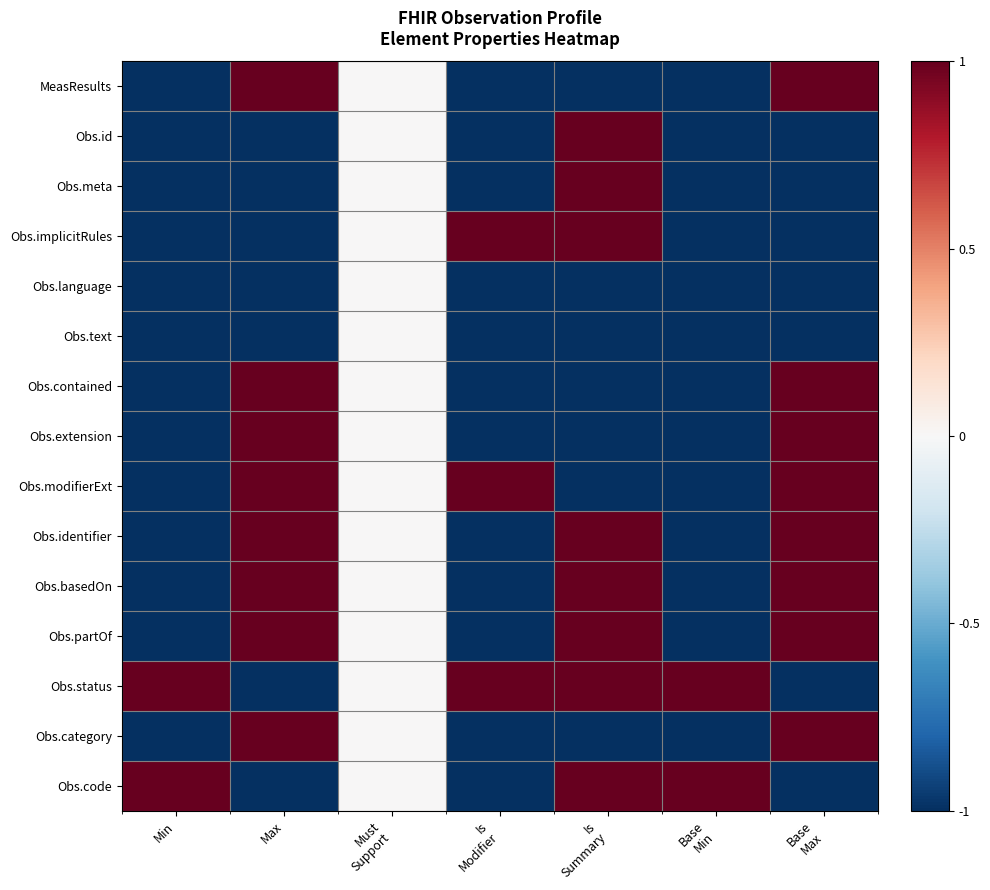

Which has a higher value, Must
Support or Is
Summary?

Must
Support